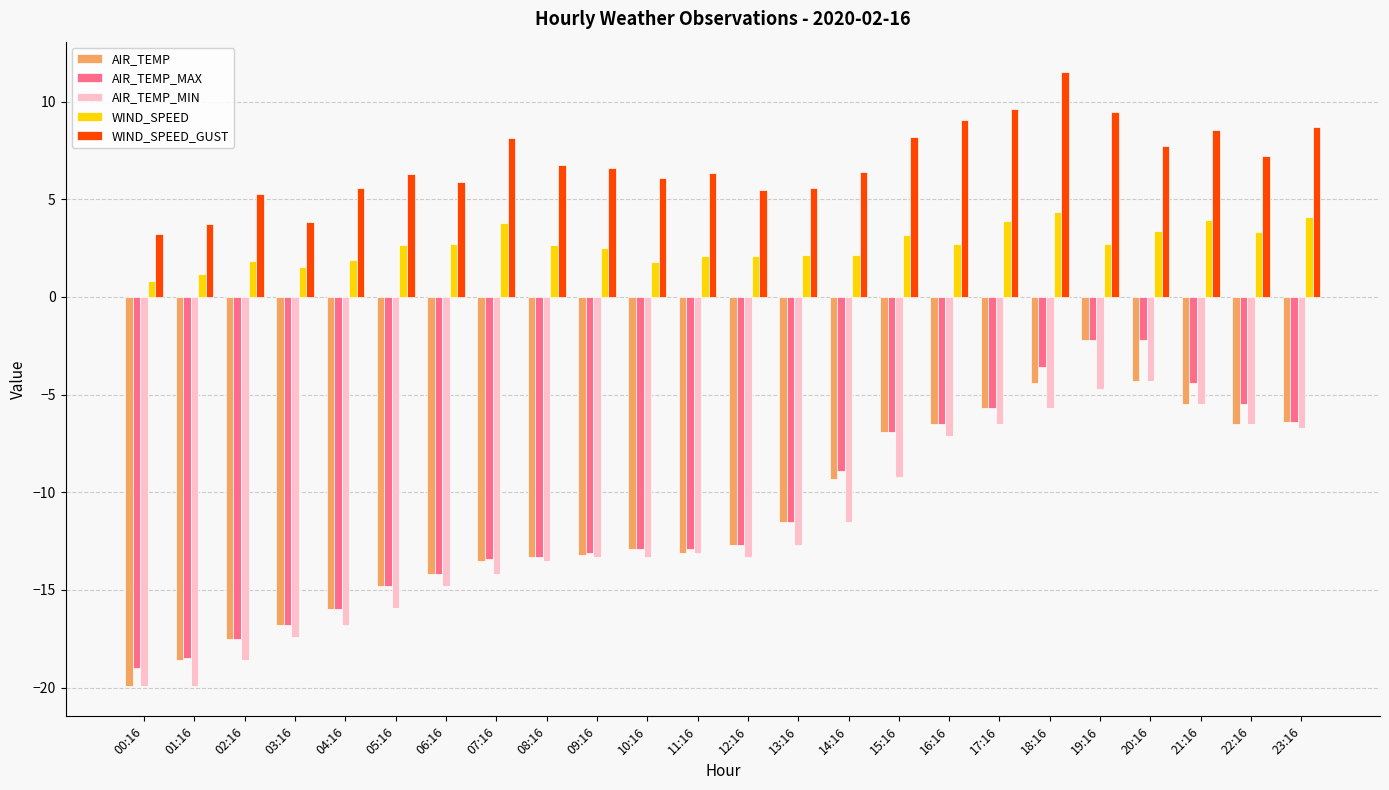

Which series changed the most between 01:16 and 23:16?

AIR_TEMP_MIN